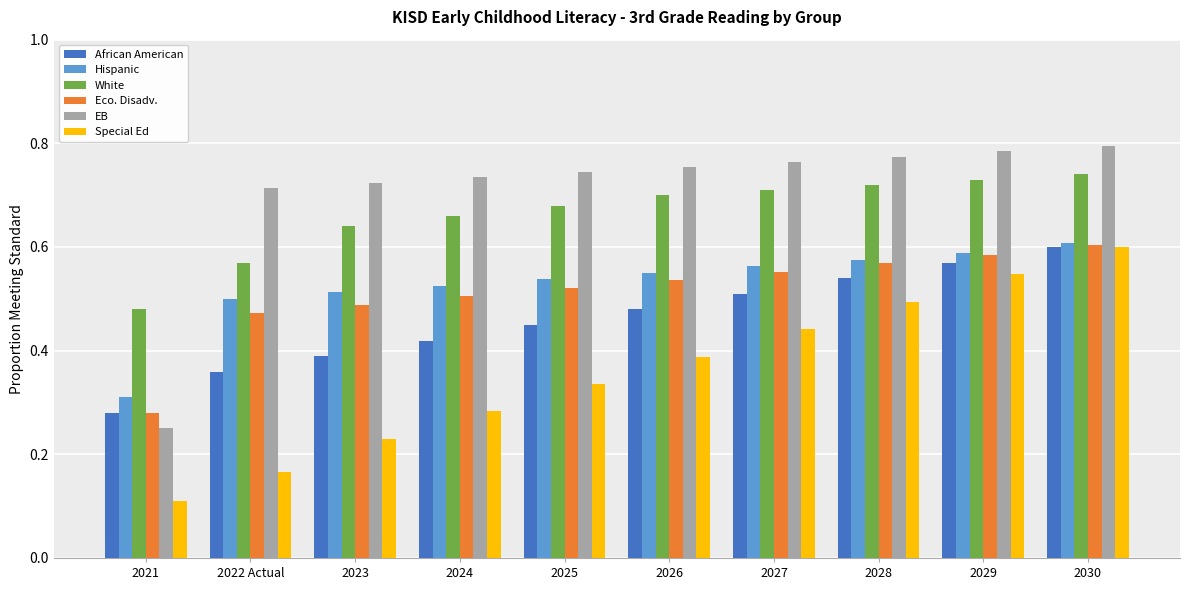

What are all the series names shown in the legend?

African American, Hispanic, White, Eco. Disadv., EB, Special Ed